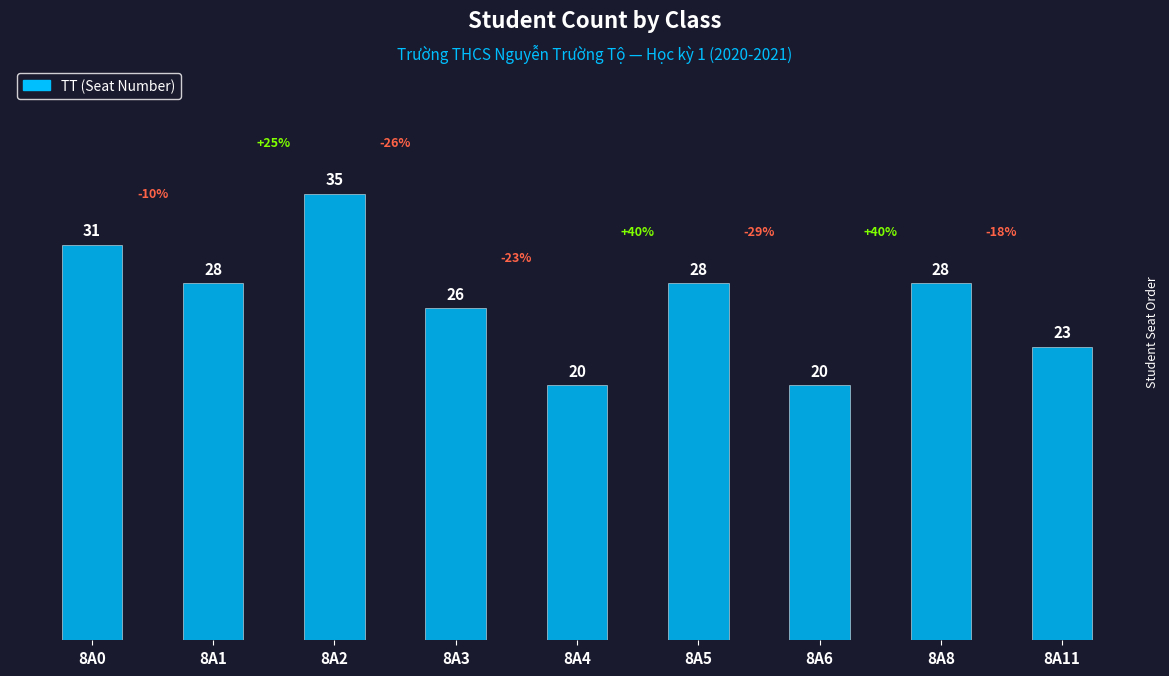

What is the difference between the second highest and minimum values?

11